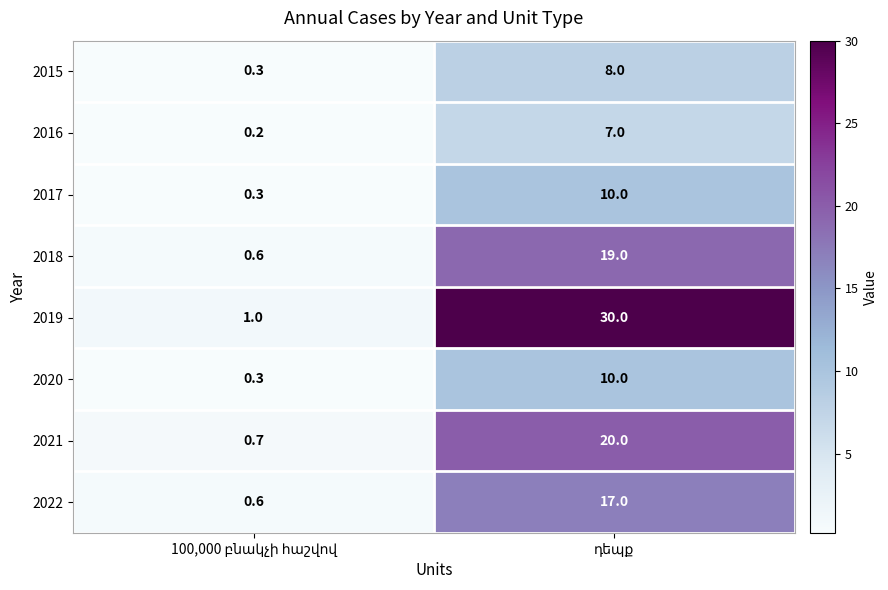

What is the sum of all 2018 values?

19.6